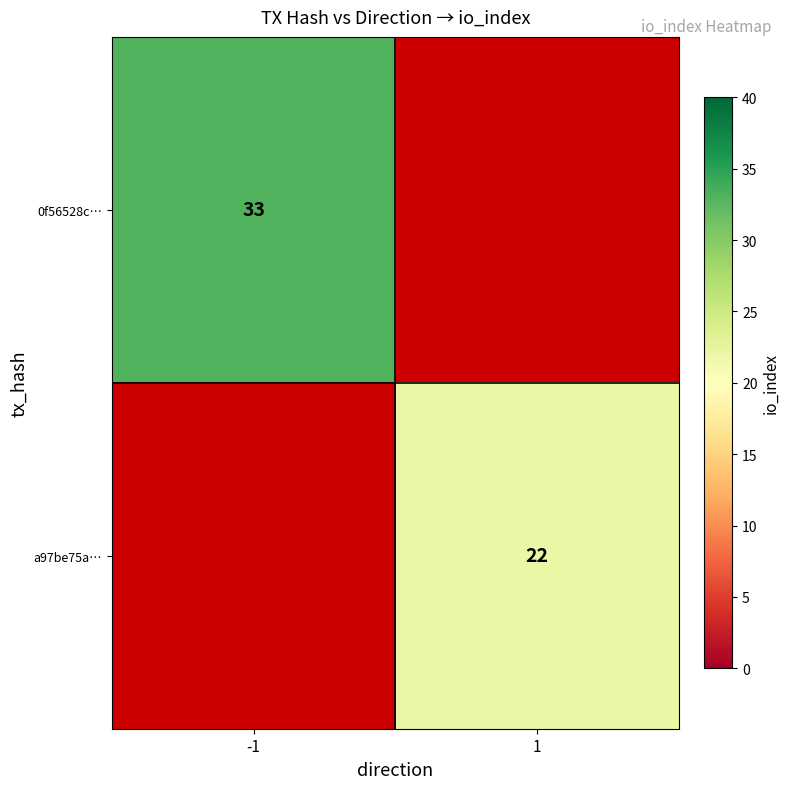

The value of a97be75a… at 1 is 33. True or false?

False